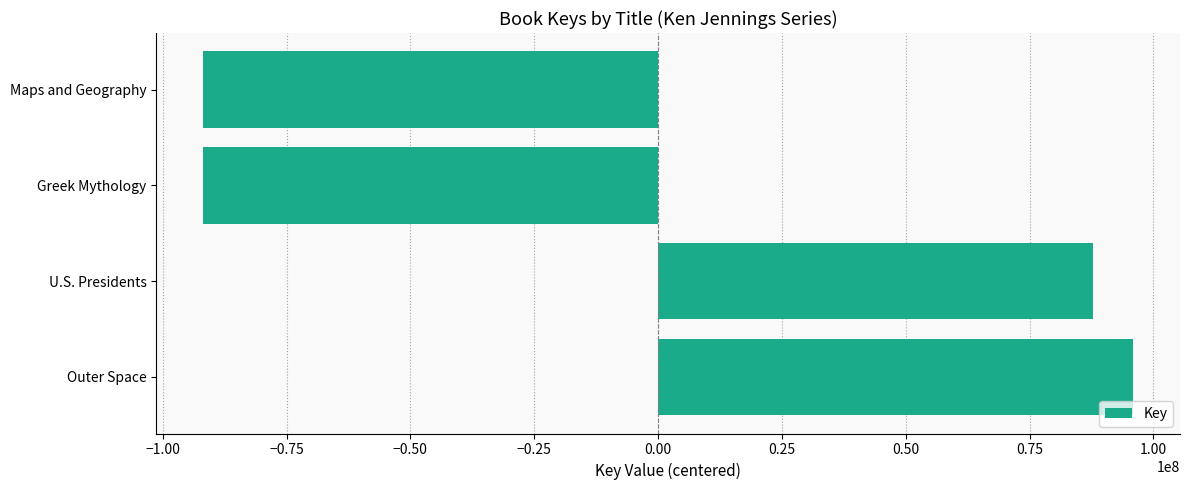

What is the greatest value displayed?

95974698